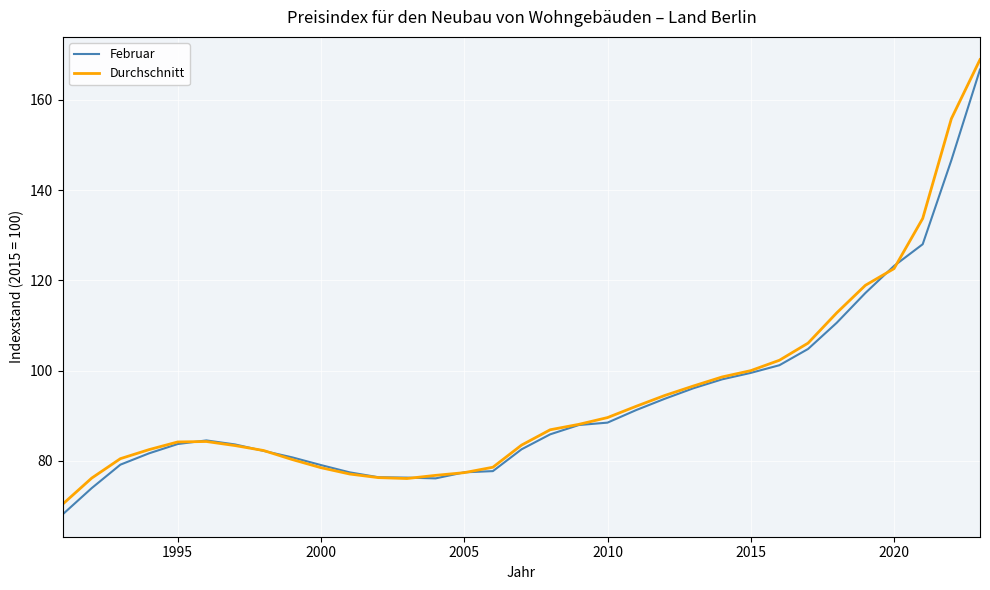

What is the minimum value for Februar?

68.2